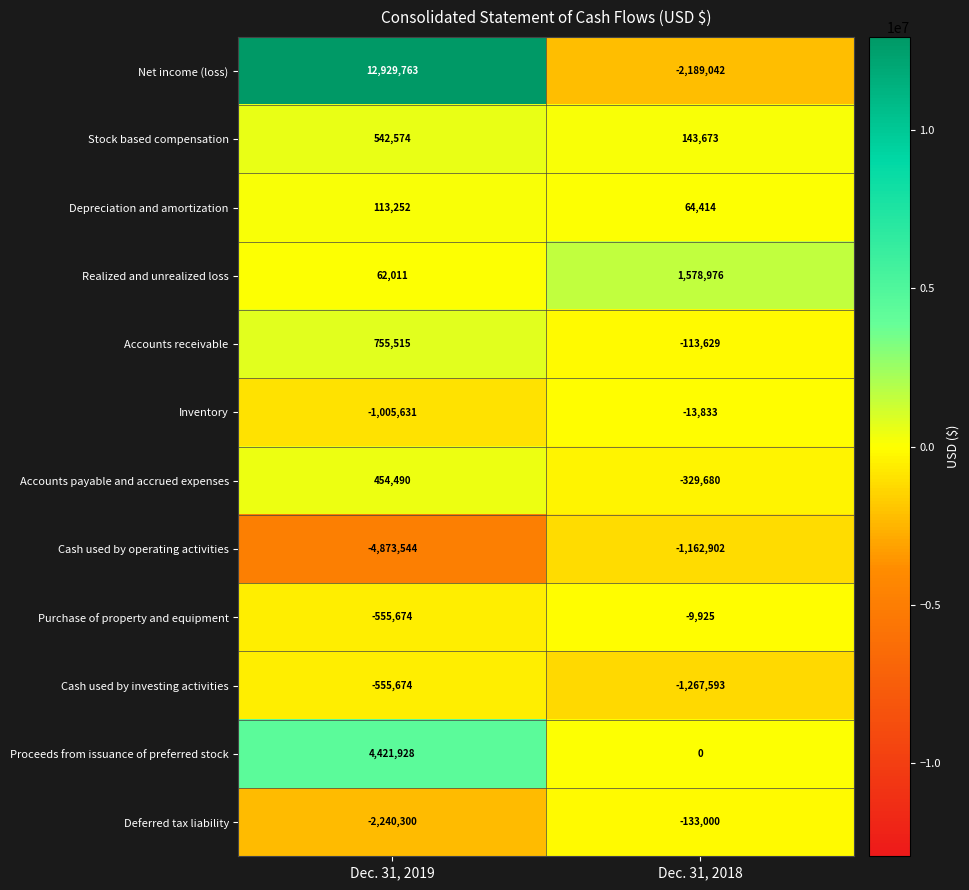

True or false: Realized and unrealized loss has a value of 333797 at Dec. 31, 2018.

False